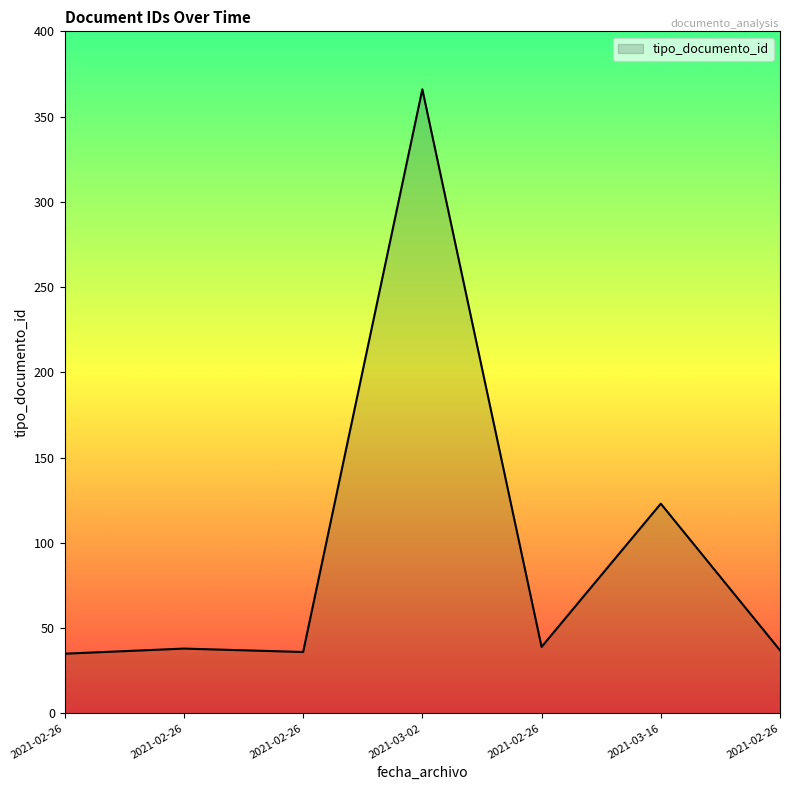

What is the change in value from 2021-02-26 to 2021-02-26?

+1